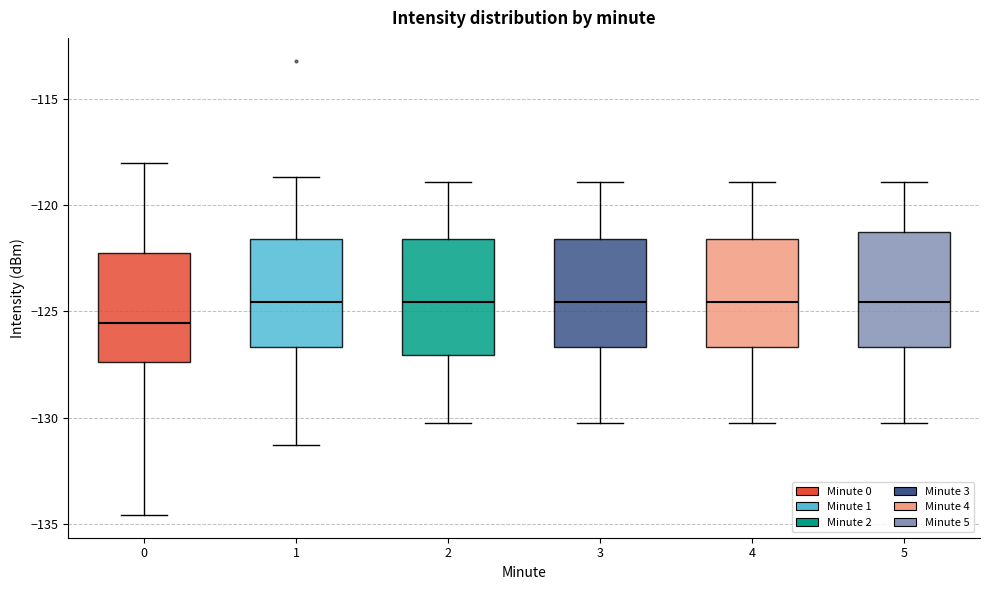

Where does the lower whisker of the box at x = 1 end on the y-axis? The values are not printed on the chart, so give them approximately, as read against the axis.

-131.5